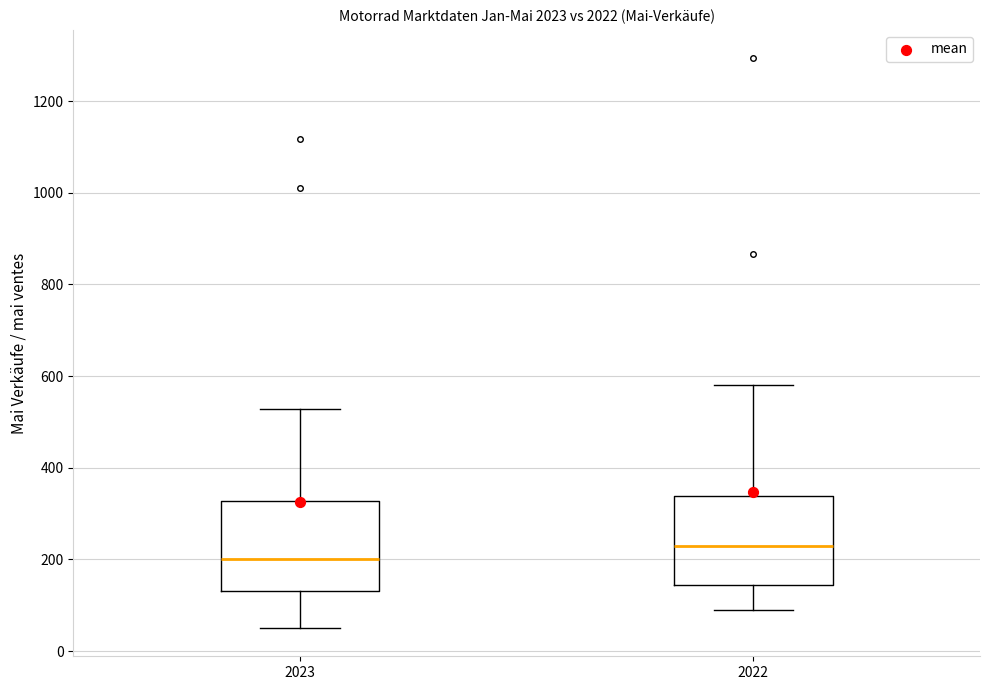

Where is the lower edge of the box at x = 2023 on the y-axis? The values are not printed on the chart, so give them approximately, as read against the axis.

140